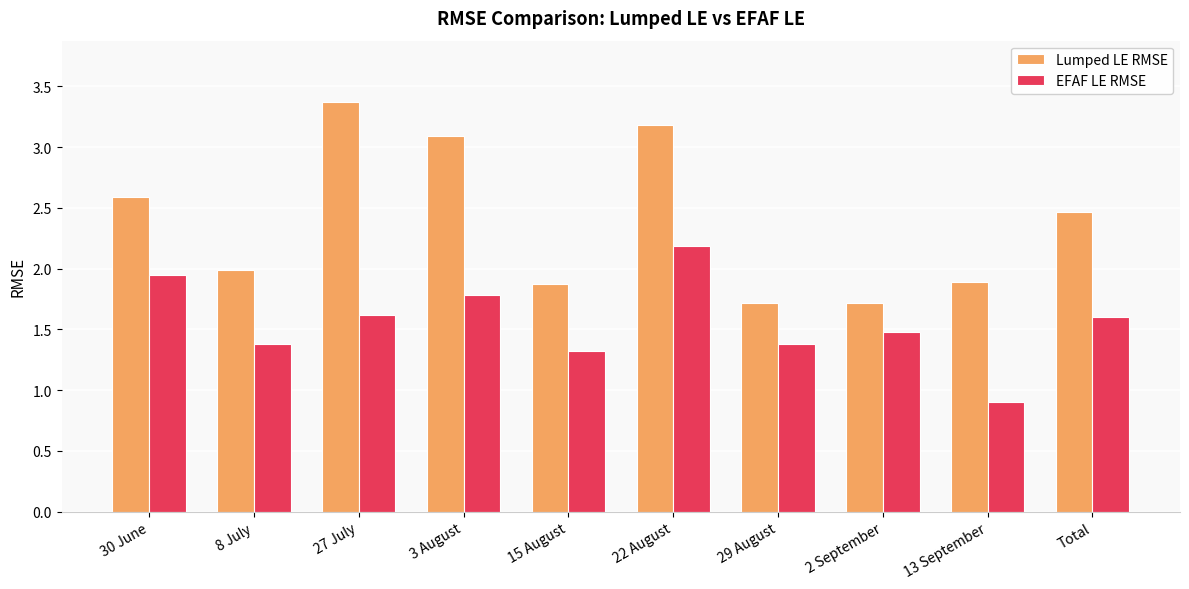

What value does the Lumped LE RMSE series have at 27 July?

3.4